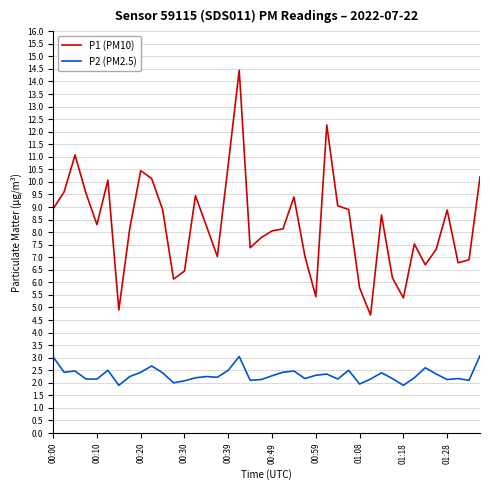

True or false: P2 (PM2.5) and P1 (PM10) intersect in this chart.

False